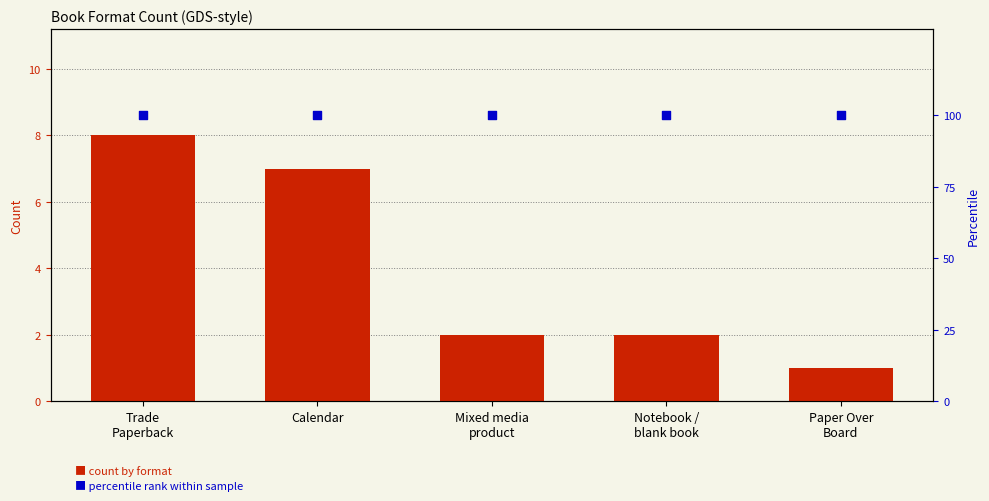

At which category is the sum across all series the highest?

Trade
Paperback